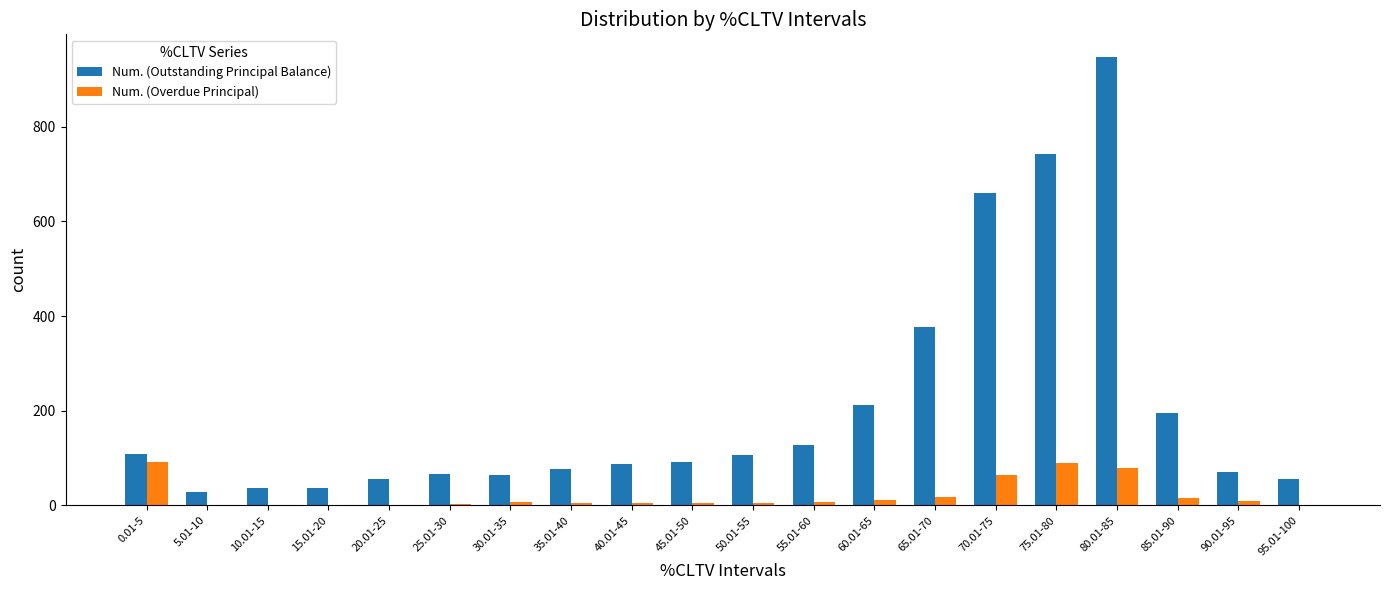

How many data points does each series have?

20